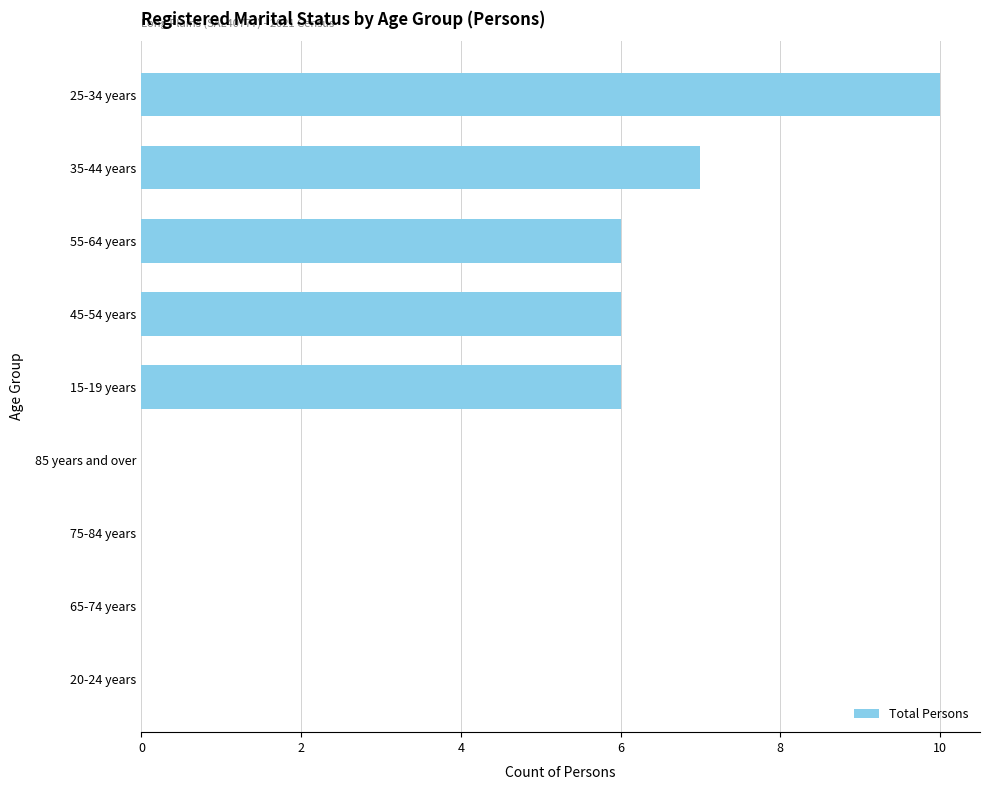

What is the sum of the values at 45-54 years and 65-74 years?

6